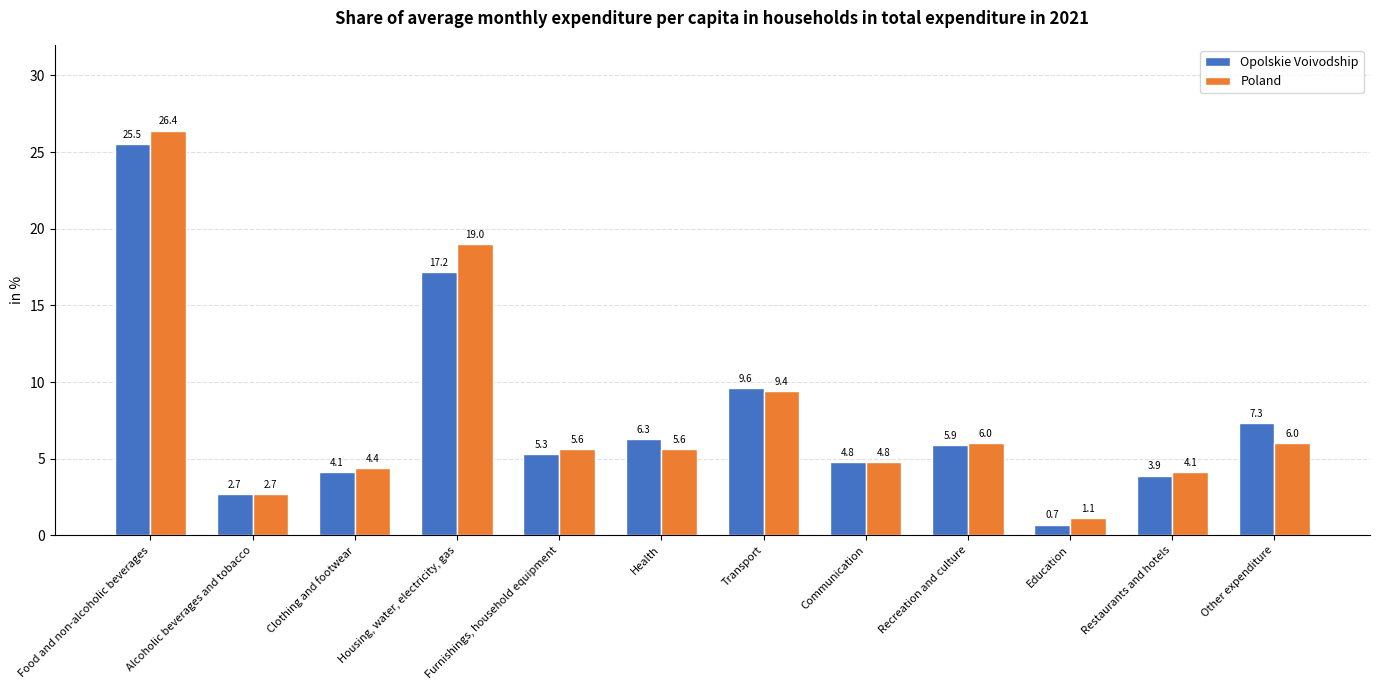

True or false: Opolskie Voivodship has a value of 0.7 at Education.

True